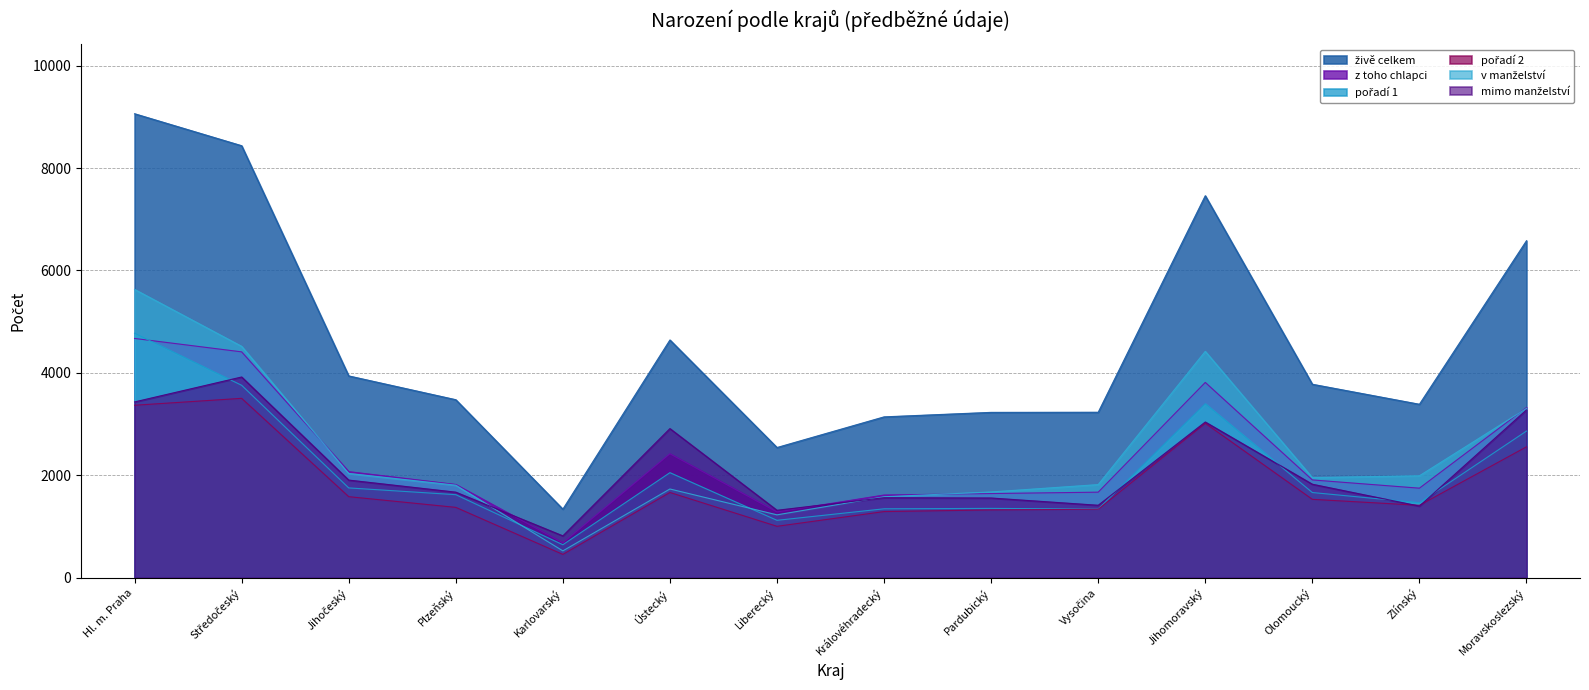

How many categories are shown in the chart?

14